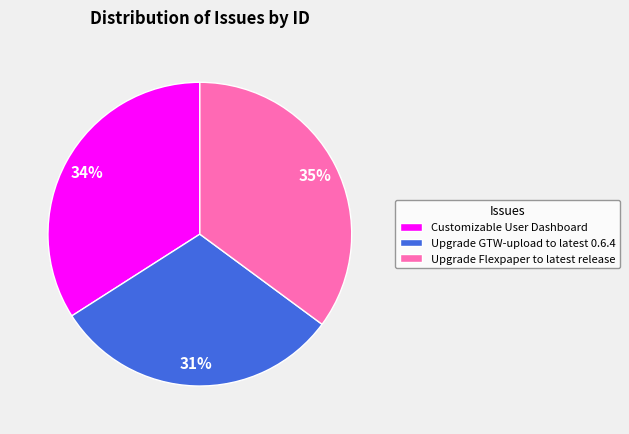

True or false: Upgrade GTW-upload to latest 0.6.4 accounts for 31% of the total.

True